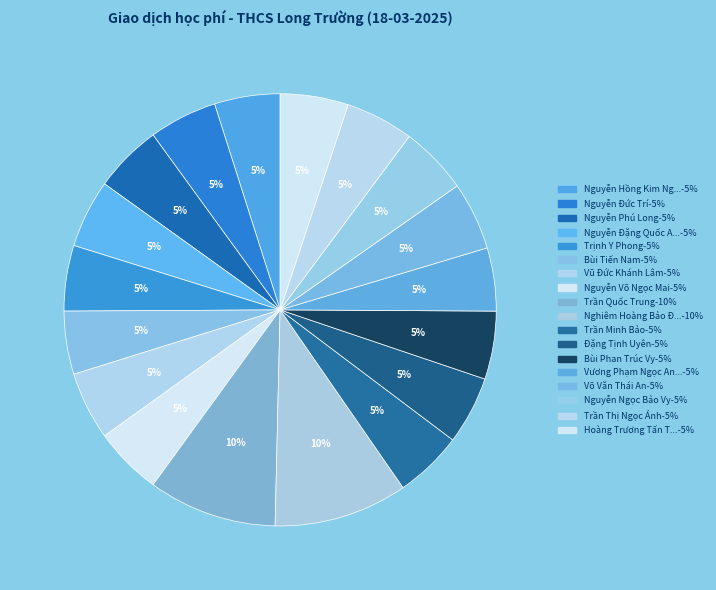

Which slice is the smallest?

Bùi Tiến Nam